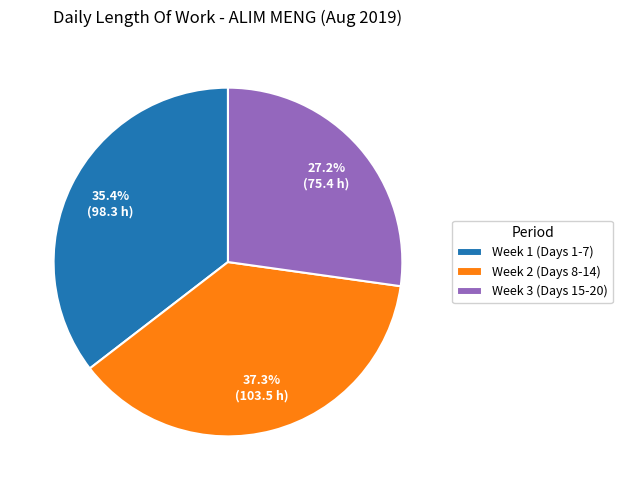

Does Week 2 (Days 8-14) represent more than half of the total?

No